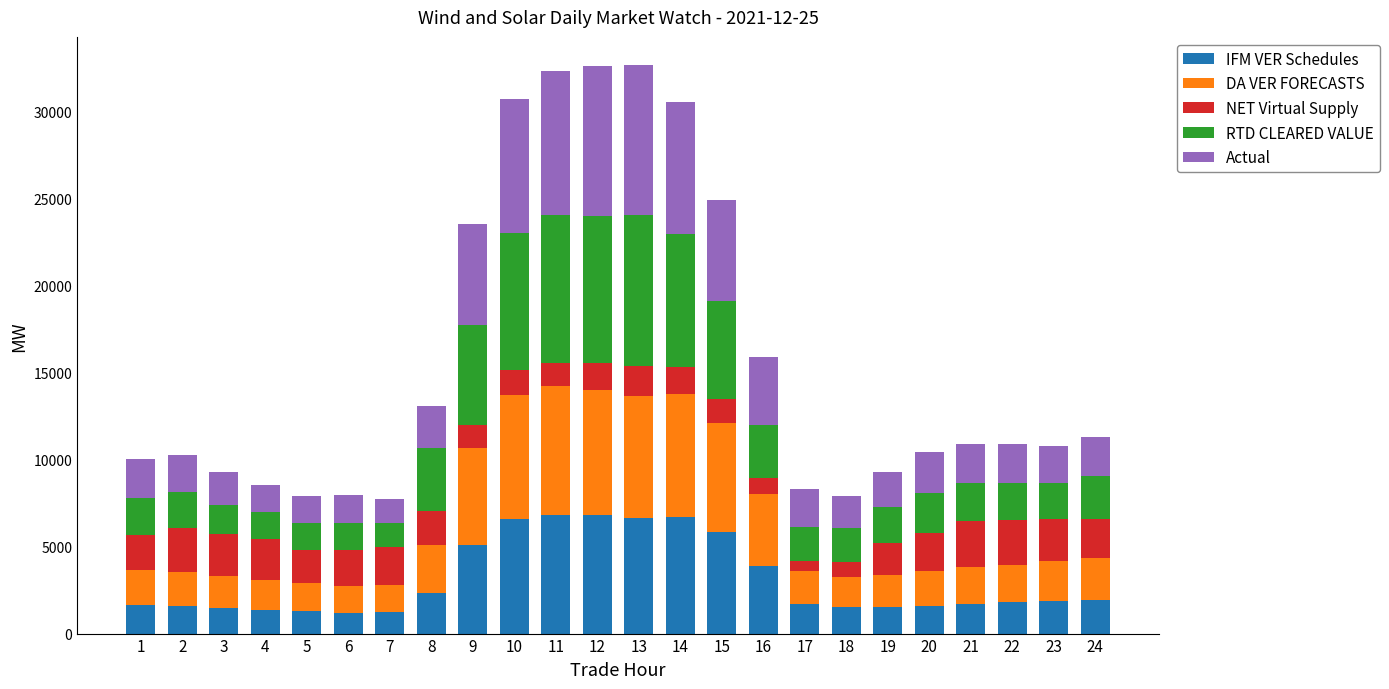

What is the difference between the IFM VER Schedules values at 9 and 1?

3476.1